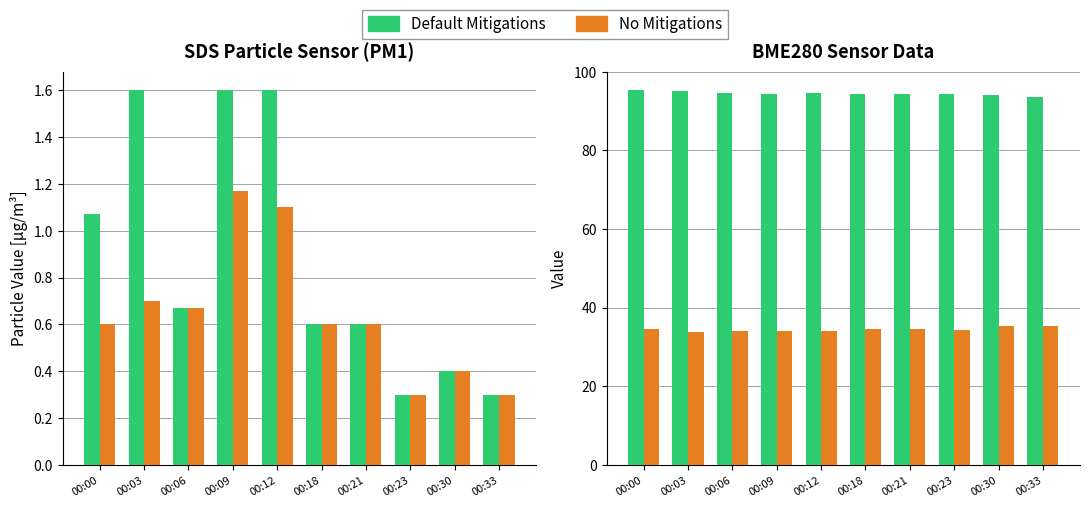

List the labels in order of SDS_P2 value, smallest first.

00:23, 00:33, 00:30, 00:00, 00:18, 00:21, 00:06, 00:03, 00:12, 00:09